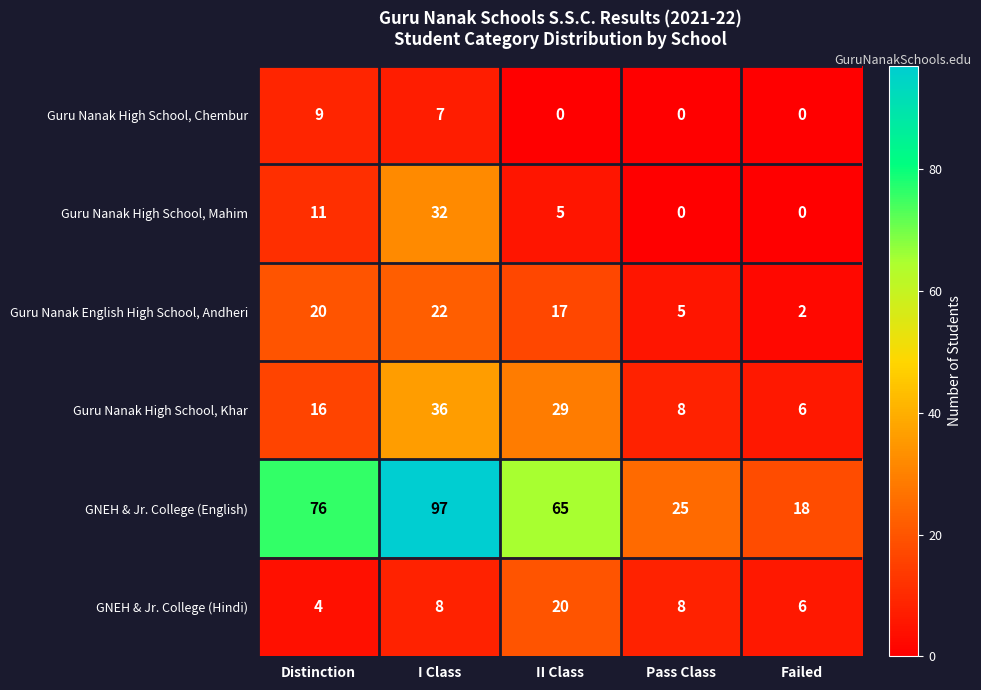

Which label corresponds to the largest value in the chart?

I Class